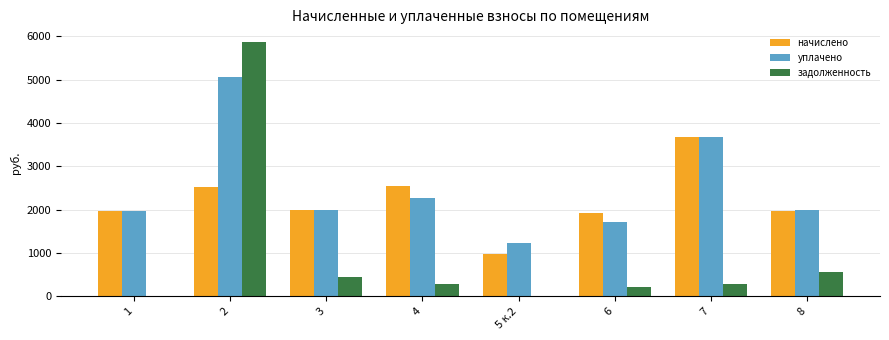

How many data points in уплачено are above 1997?

4